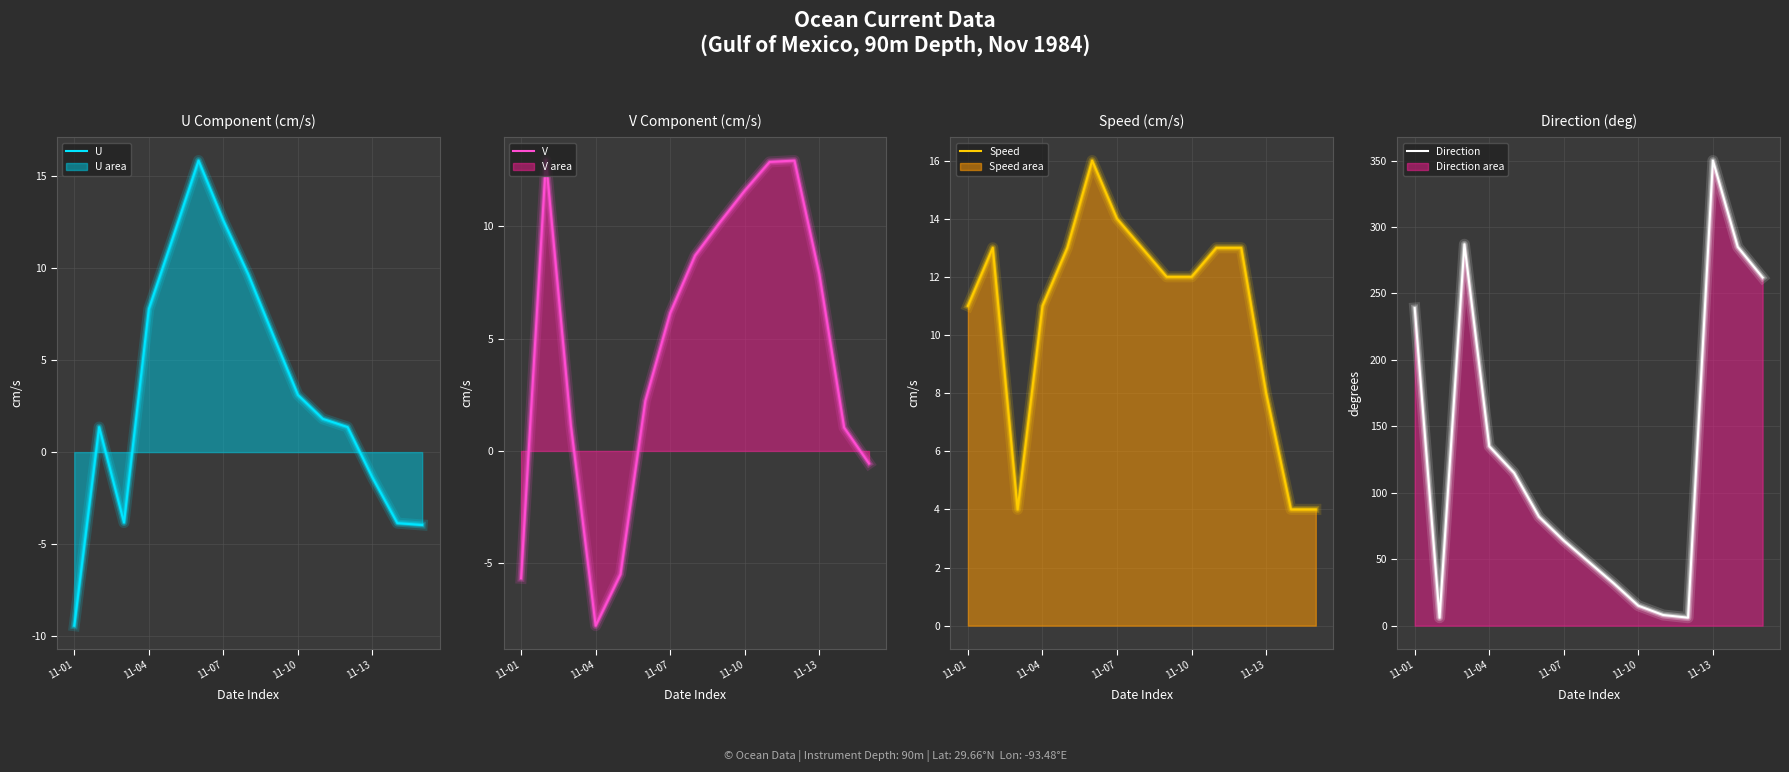

Is the value of Direction at 11-13 greater than the value of Speed at 8?

Yes